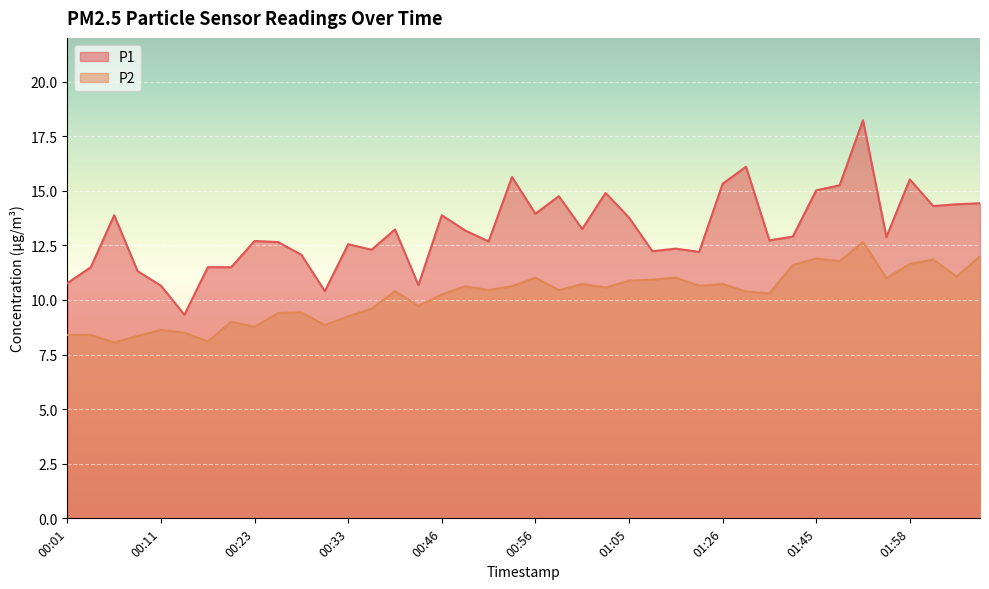

In P1, how many points are higher than both neighbors (excluding endpoints)?

12